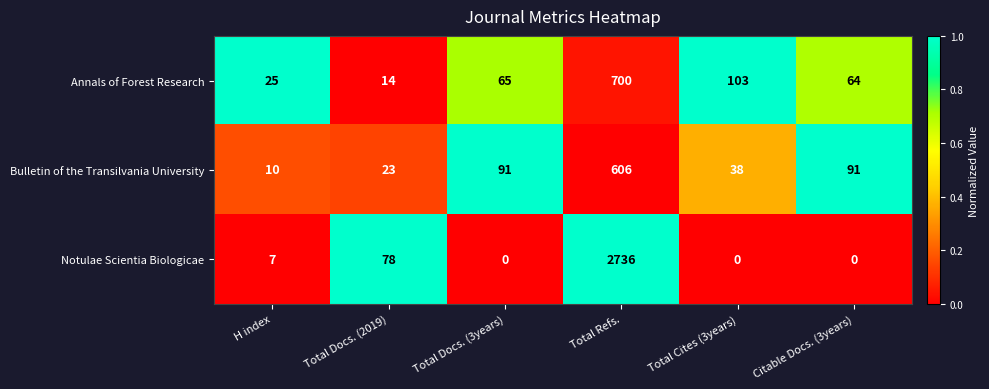

Rank the series at Total Refs. from highest to lowest value.

Notulae Scientia Biologicae, Annals of Forest Research, Bulletin of the Transilvania University